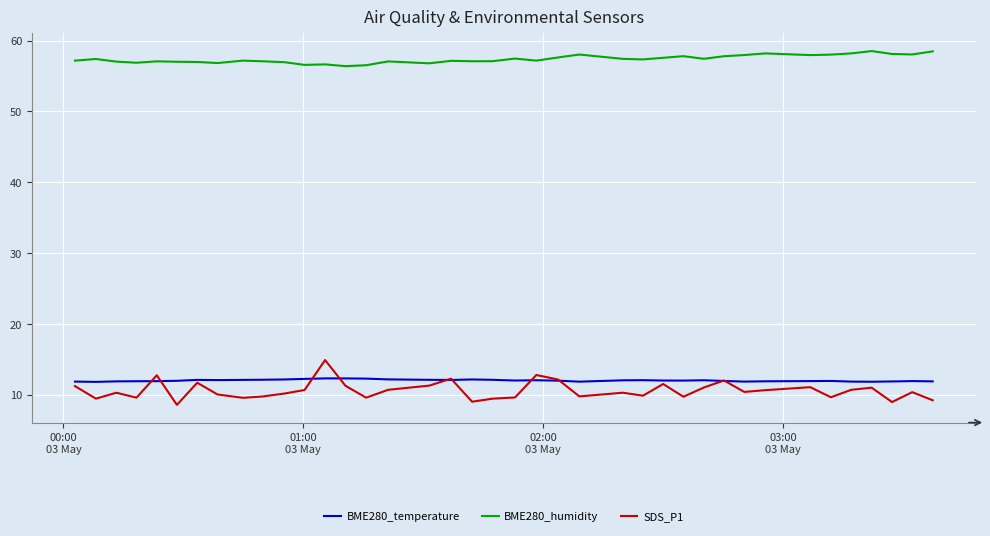

True or false: SDS_P1 and BME280_humidity intersect in this chart.

False